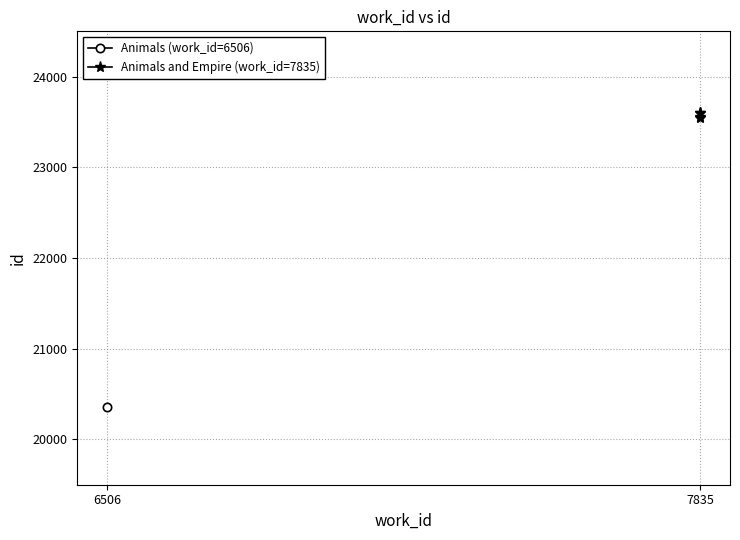

Is this an area chart (filled region under the line)?

No